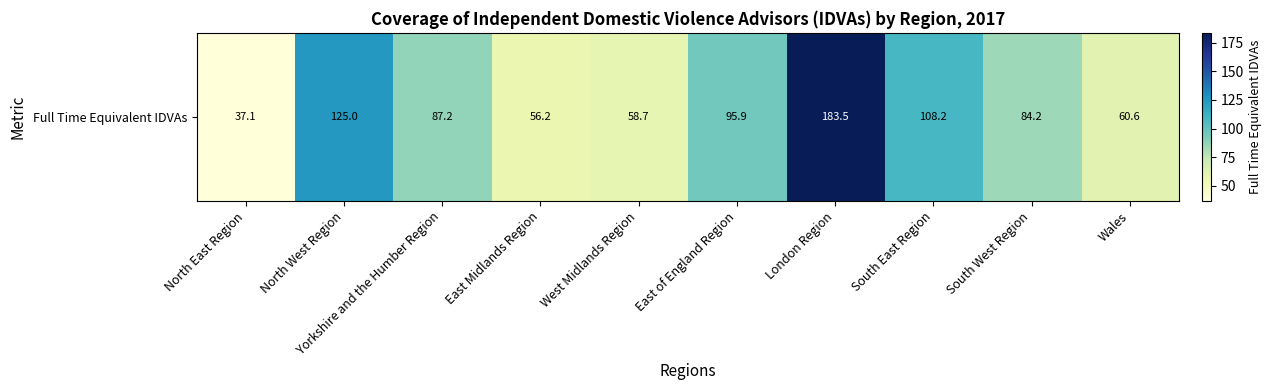

The chart shows a value of 147.3 at East of England Region. True or false?

False